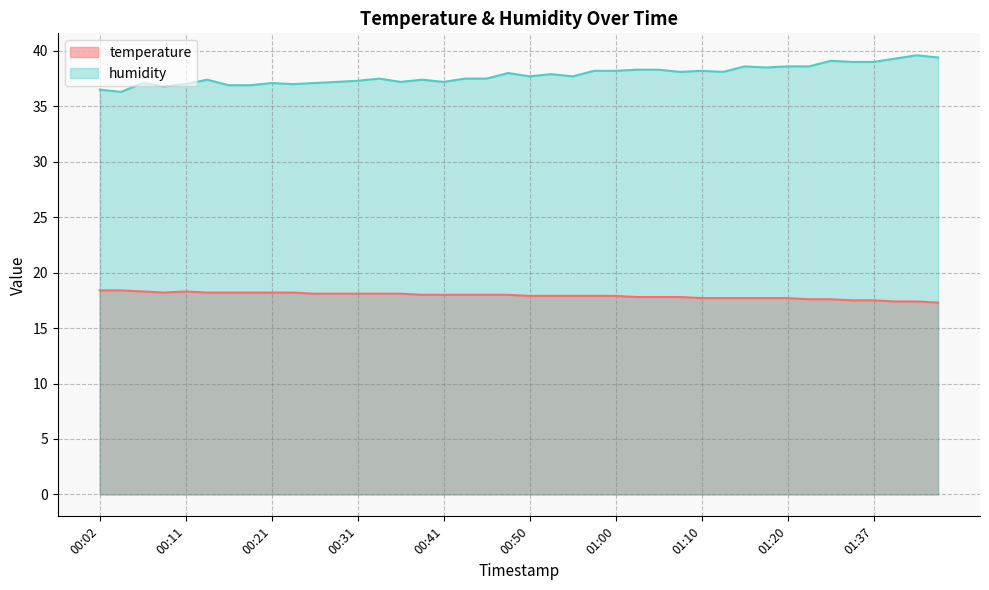

True or false: temperature and humidity cross at least once.

False